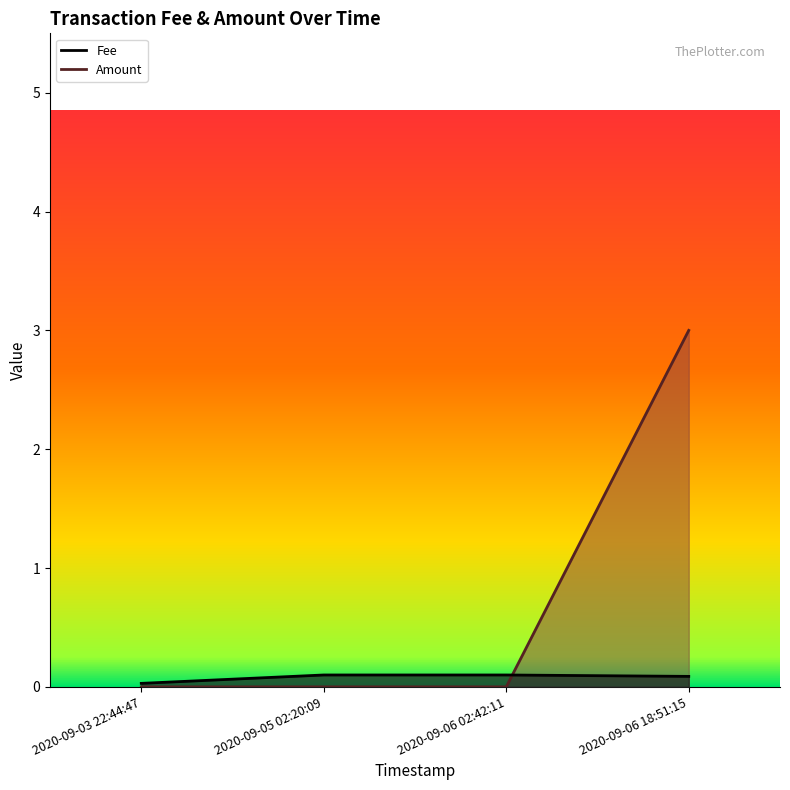

How many intersections are there between Amount and Fee?

1